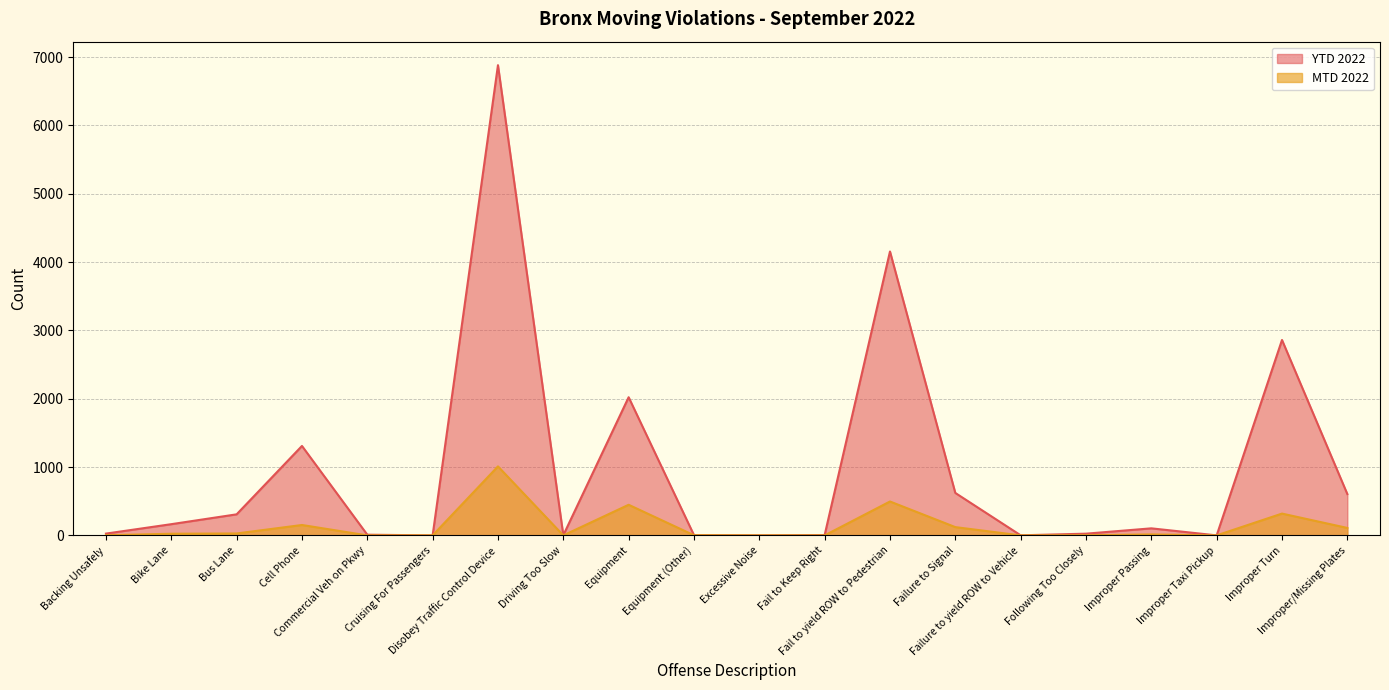

Reading left to right, extract all data points from this chart.

MTD 2022: Backing Unsafely=2	Bike Lane=24	Bus Lane=28	Cell Phone=152	Commercial Veh on Pkwy=0	Cruising For Passengers=0	Disobey Traffic Control Device=1010	Driving Too Slow=0	Equipment=448	Equipment (Other)=2	Excessive Noise=0	Fail to Keep Right=0	Fail to yield ROW to Pedestrian=496	Failure to Signal=121	Failure to yield ROW to Vehicle=0	Following Too Closely=2	Improper Passing=14	Improper Taxi Pickup=0	Improper Turn=319	Improper/Missing Plates=109
YTD 2022: Backing Unsafely=26	Bike Lane=164	Bus Lane=308	Cell Phone=1309	Commercial Veh on Pkwy=10	Cruising For Passengers=0	Disobey Traffic Control Device=6882	Driving Too Slow=2	Equipment=2022	Equipment (Other)=4	Excessive Noise=1	Fail to Keep Right=5	Fail to yield ROW to Pedestrian=4155	Failure to Signal=621	Failure to yield ROW to Vehicle=1	Following Too Closely=25	Improper Passing=103	Improper Taxi Pickup=0	Improper Turn=2860	Improper/Missing Plates=605